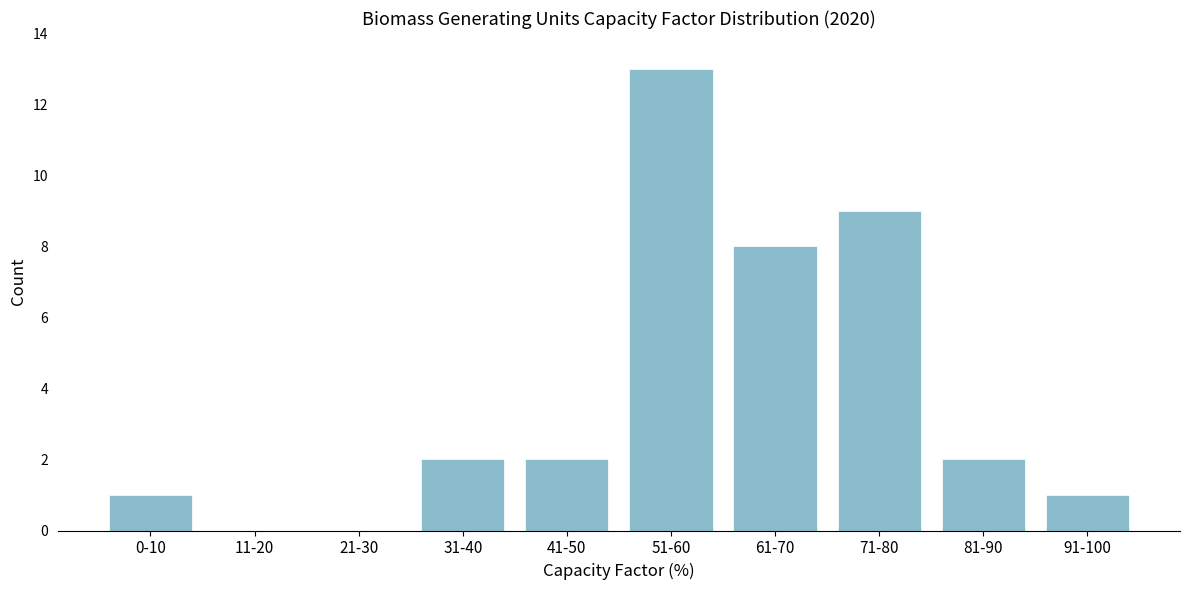

Reading left to right, transcribe all the data shown in this chart.

0-10=1	11-20=0	21-30=0	31-40=2	41-50=2	51-60=13	61-70=8	71-80=9	81-90=2	91-100=1